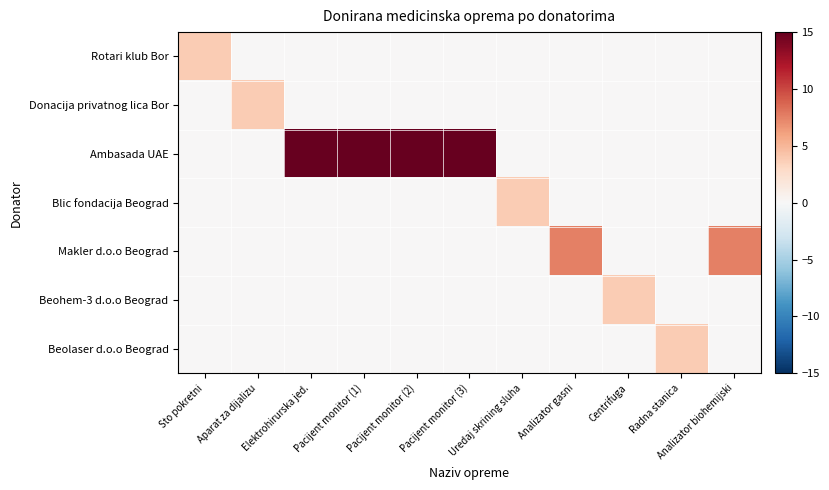

Reading left to right, extract all data points from this chart.

Rotari klub Bor: Sto pokretni=3.8	Aparat za dijalizu=0.0	Elektrohirurska jed.=0.0	Pacijent monitor (1)=0.0	Pacijent monitor (2)=0.0	Pacijent monitor (3)=0.0	Uredaj skrining sluha=0.0	Analizator gasni=0.0	Centrifuga=0.0	Radna stanica=0.0	Analizator biohemijski=0.0
Donacija privatnog lica Bor: Sto pokretni=0.0	Aparat za dijalizu=3.8	Elektrohirurska jed.=0.0	Pacijent monitor (1)=0.0	Pacijent monitor (2)=0.0	Pacijent monitor (3)=0.0	Uredaj skrining sluha=0.0	Analizator gasni=0.0	Centrifuga=0.0	Radna stanica=0.0	Analizator biohemijski=0.0
Ambasada UAE: Sto pokretni=0.0	Aparat za dijalizu=0.0	Elektrohirurska jed.=15.0	Pacijent monitor (1)=15.0	Pacijent monitor (2)=15.0	Pacijent monitor (3)=15.0	Uredaj skrining sluha=0.0	Analizator gasni=0.0	Centrifuga=0.0	Radna stanica=0.0	Analizator biohemijski=0.0
Blic fondacija Beograd: Sto pokretni=0.0	Aparat za dijalizu=0.0	Elektrohirurska jed.=0.0	Pacijent monitor (1)=0.0	Pacijent monitor (2)=0.0	Pacijent monitor (3)=0.0	Uredaj skrining sluha=3.8	Analizator gasni=0.0	Centrifuga=0.0	Radna stanica=0.0	Analizator biohemijski=0.0
Makler d.o.o Beograd: Sto pokretni=0.0	Aparat za dijalizu=0.0	Elektrohirurska jed.=0.0	Pacijent monitor (1)=0.0	Pacijent monitor (2)=0.0	Pacijent monitor (3)=0.0	Uredaj skrining sluha=0.0	Analizator gasni=7.5	Centrifuga=0.0	Radna stanica=0.0	Analizator biohemijski=7.5
Beohem-3 d.o.o Beograd: Sto pokretni=0.0	Aparat za dijalizu=0.0	Elektrohirurska jed.=0.0	Pacijent monitor (1)=0.0	Pacijent monitor (2)=0.0	Pacijent monitor (3)=0.0	Uredaj skrining sluha=0.0	Analizator gasni=0.0	Centrifuga=3.8	Radna stanica=0.0	Analizator biohemijski=0.0
Beolaser d.o.o Beograd: Sto pokretni=0.0	Aparat za dijalizu=0.0	Elektrohirurska jed.=0.0	Pacijent monitor (1)=0.0	Pacijent monitor (2)=0.0	Pacijent monitor (3)=0.0	Uredaj skrining sluha=0.0	Analizator gasni=0.0	Centrifuga=0.0	Radna stanica=3.8	Analizator biohemijski=0.0